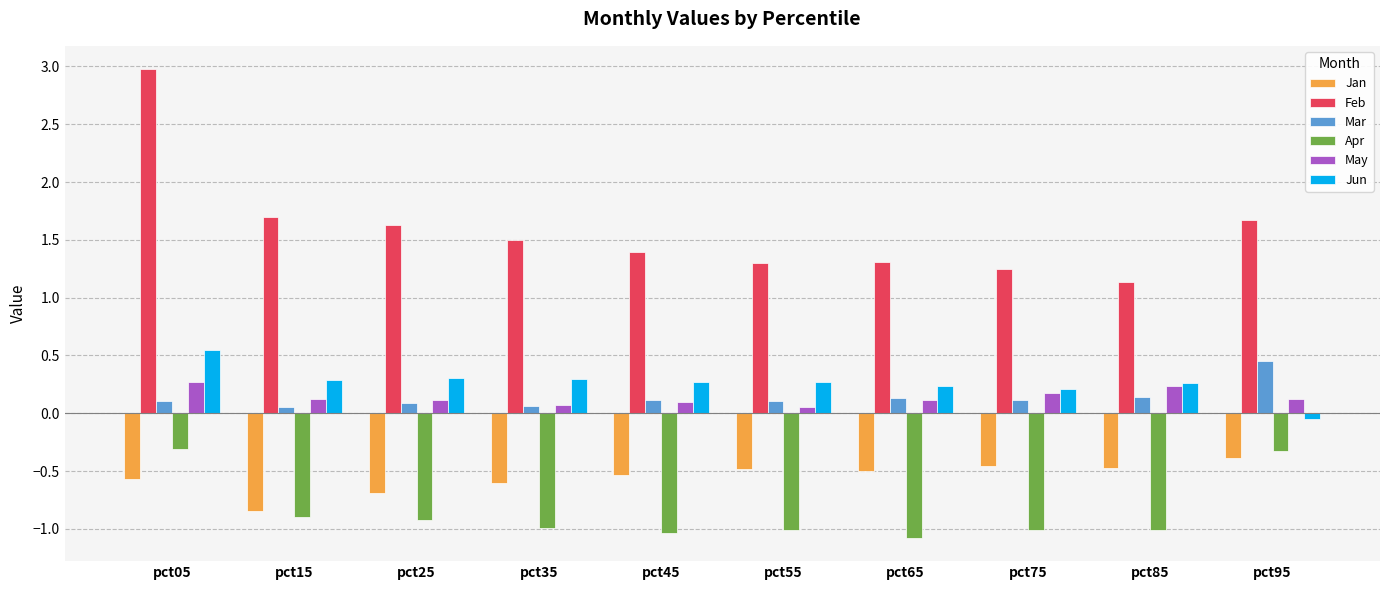

Which series has the largest total across all categories?

Feb